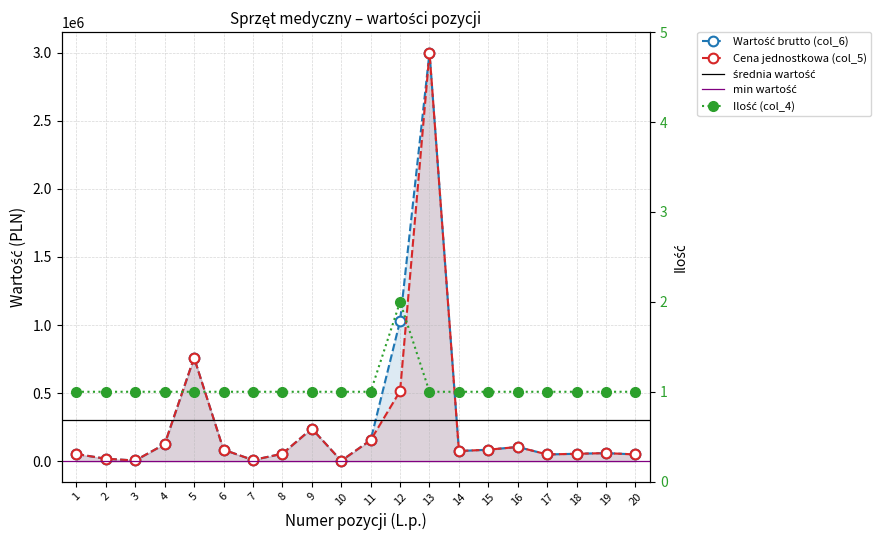

True or false: Wartość brutto (col_6) has more than 2 points higher than both neighbors.

True